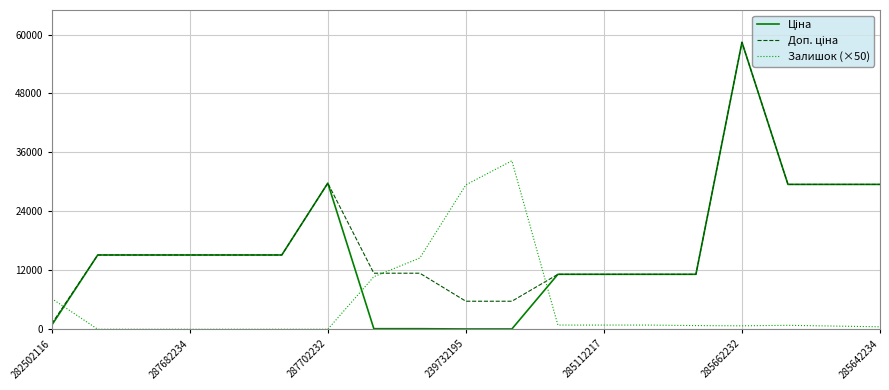

How many lines are shown in the chart?

3